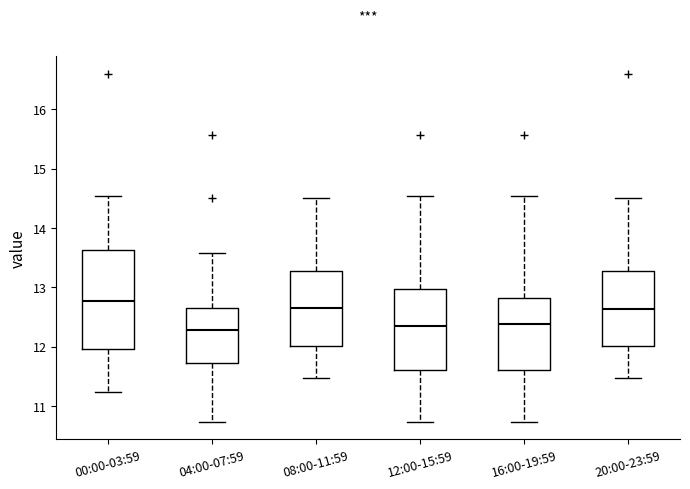

Where is the lower edge of the box for 00:00-03:59 on the y-axis? The values are not printed on the chart, so give them approximately, as read against the axis.

12.0